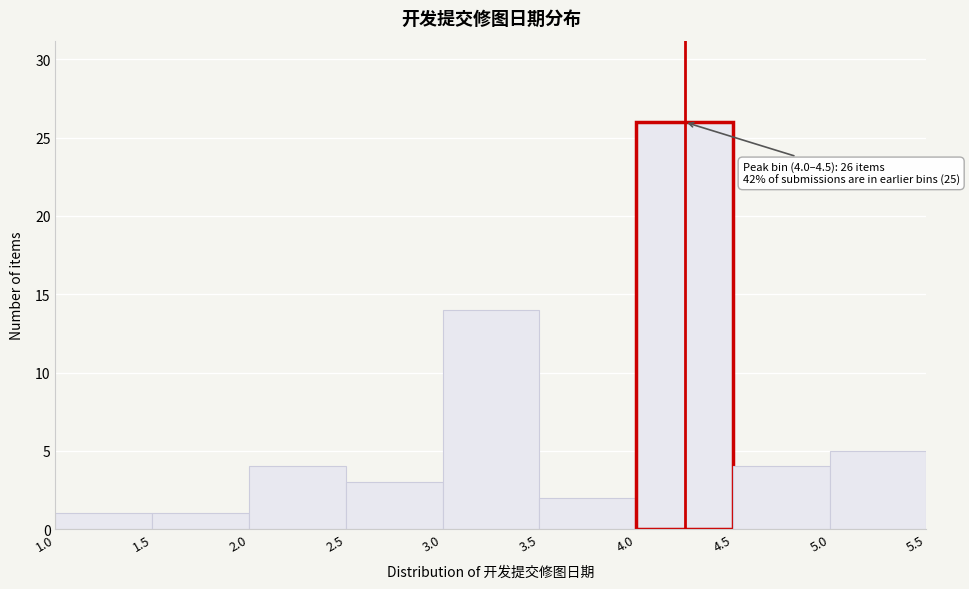

Which range on the x-axis has the tallest bar?

4.0 to 4.5